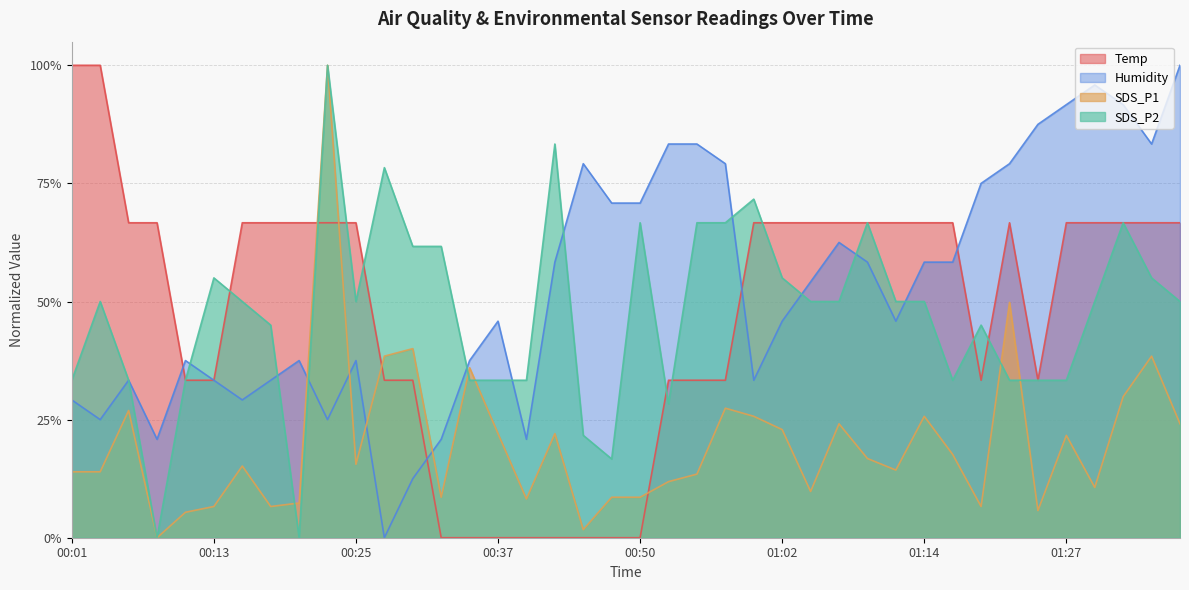

Between 00:06 and 01:24, which series saw the biggest shift?

Humidity